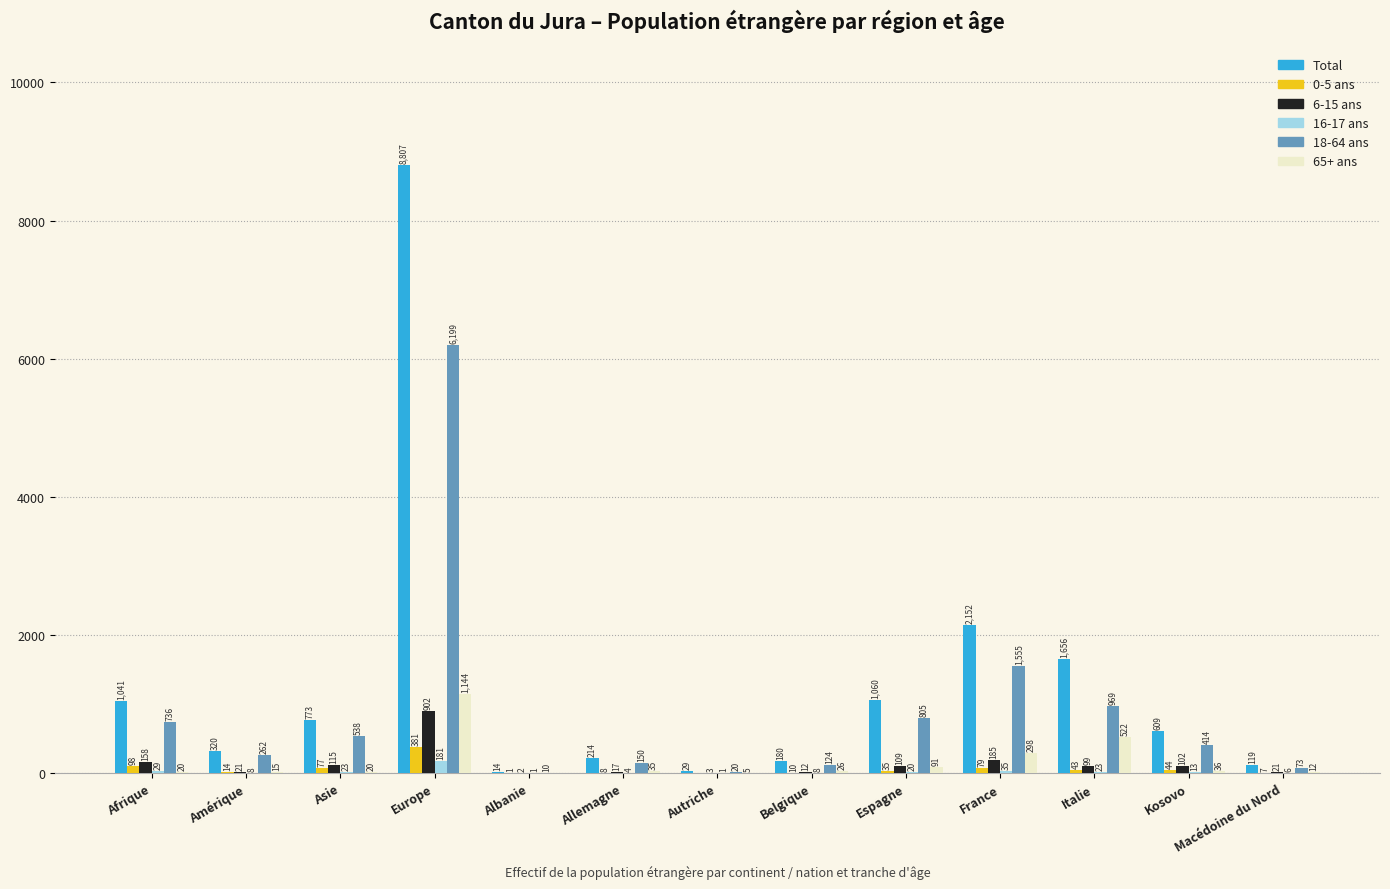

At which label is Total closest to 4410?

France